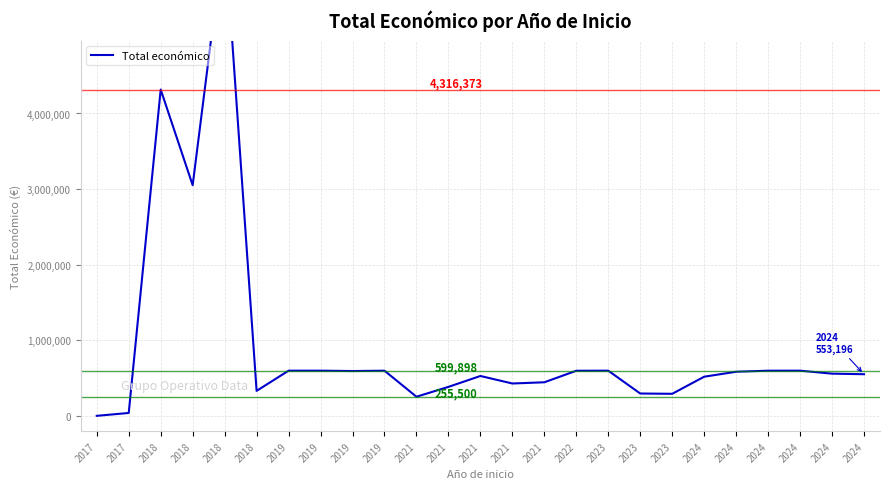

Where is the first local maximum?

2018